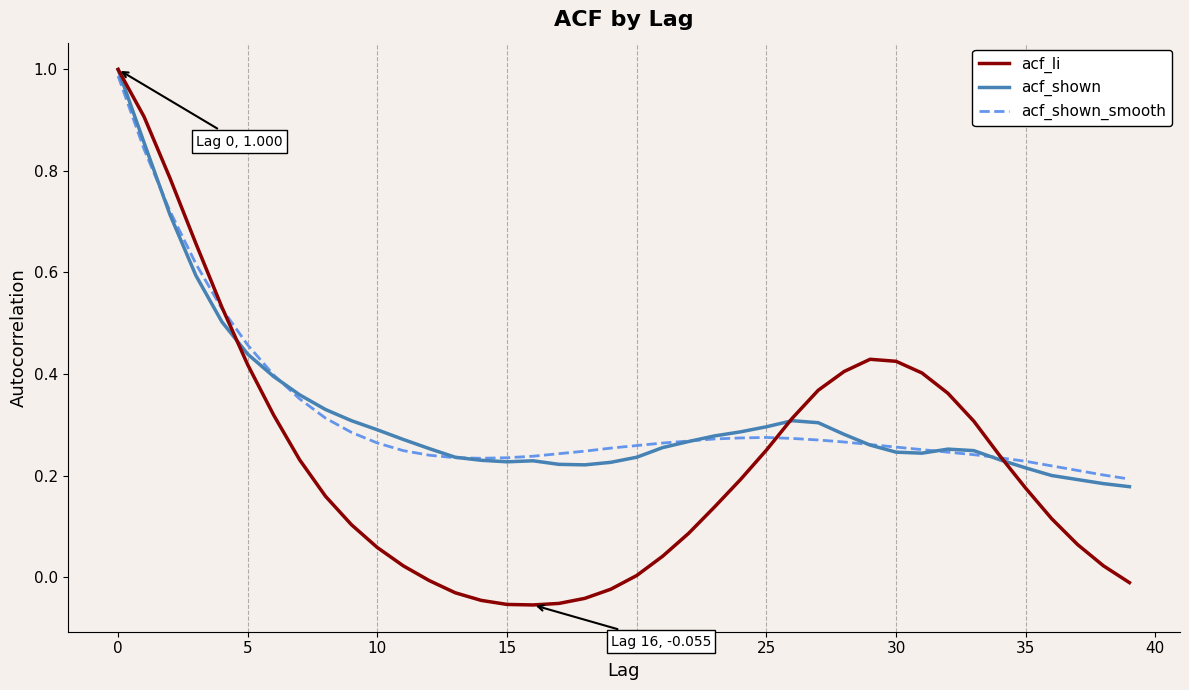

Which series has the widest spread of values?

acf_li